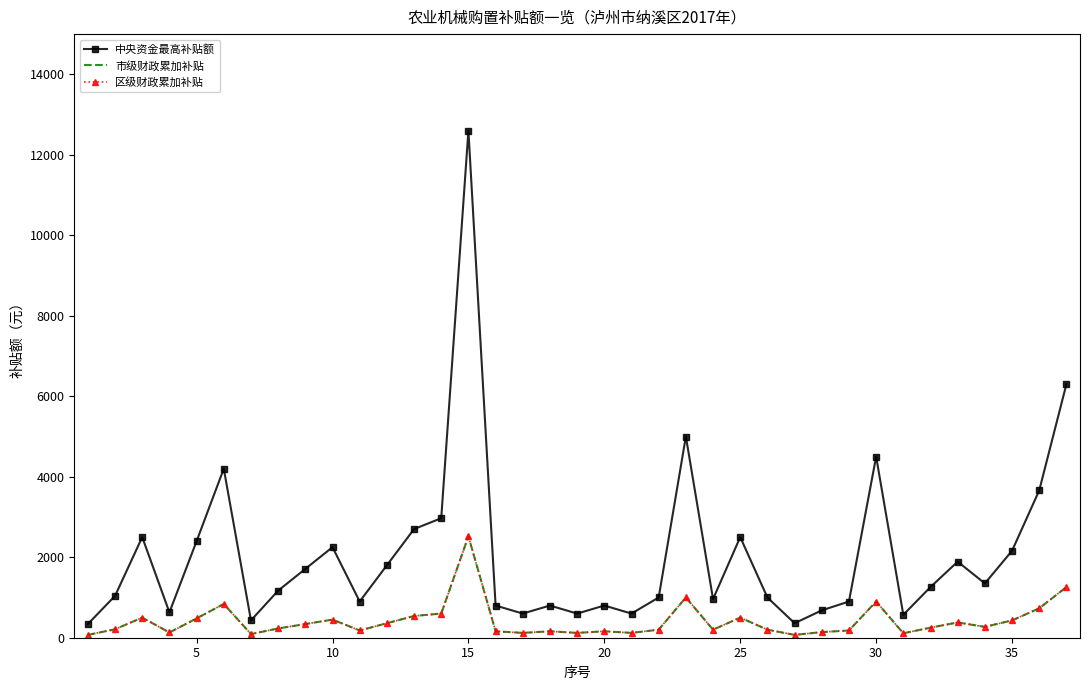

What are all the series names shown in the legend?

中央资金最高补贴额, 市级财政累加补贴, 区级财政累加补贴